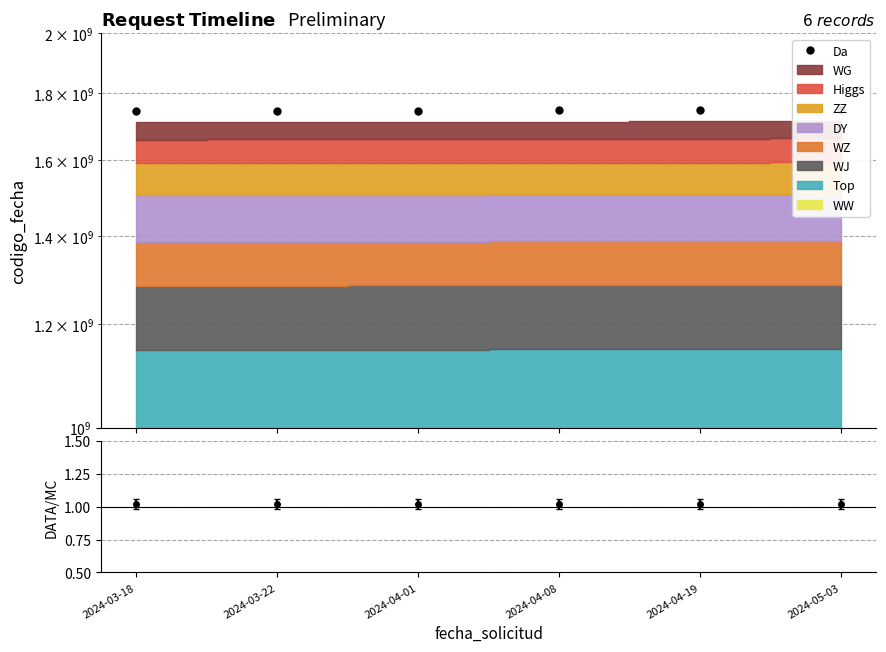

List the labels in order of ratio value, smallest first.

2024-04-08, 2024-03-18, 2024-03-22, 2024-04-01, 2024-04-19, 2024-05-03